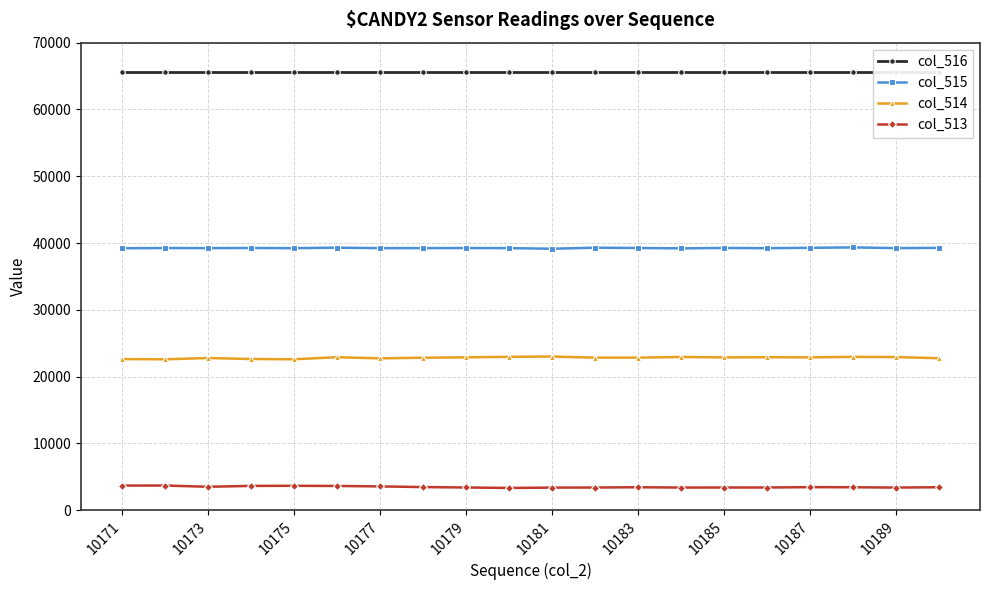

True or false: col_515 has a value of 14960 at 10187.

False